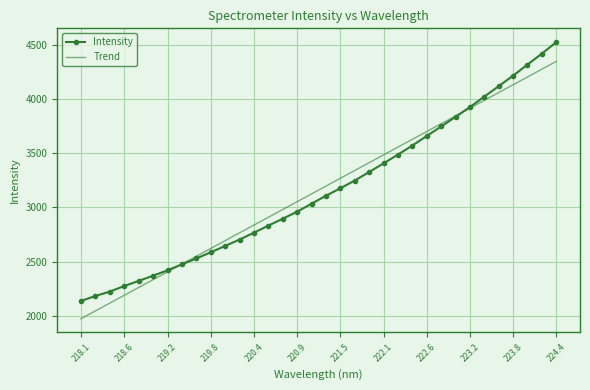

Which series has the largest range (max minus min)?

Intensity